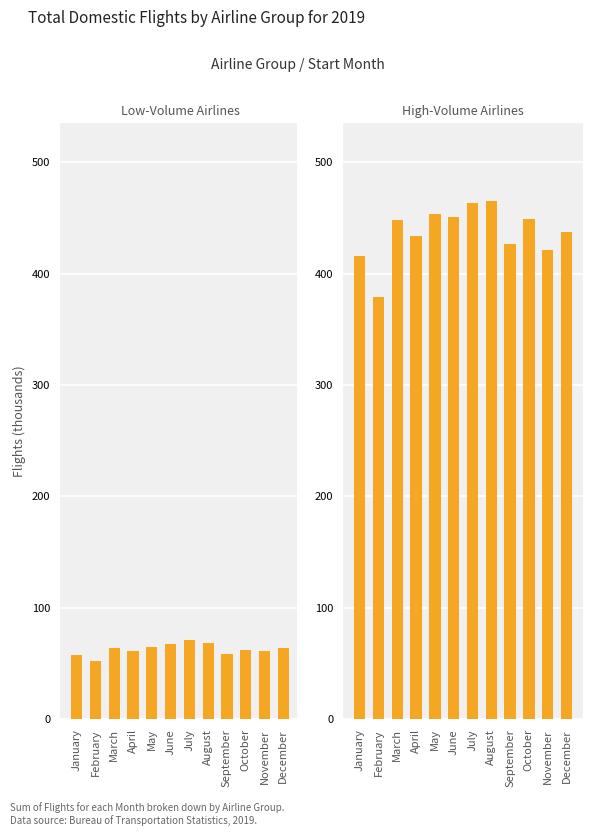

Which series changed the most between May and July?

High-Volume Airlines